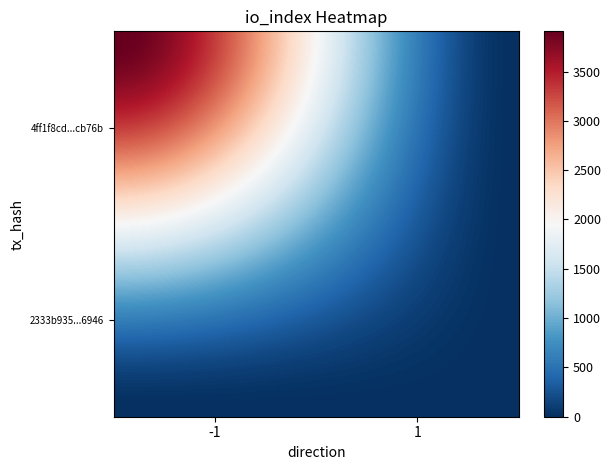

How many data points does each series have?

2